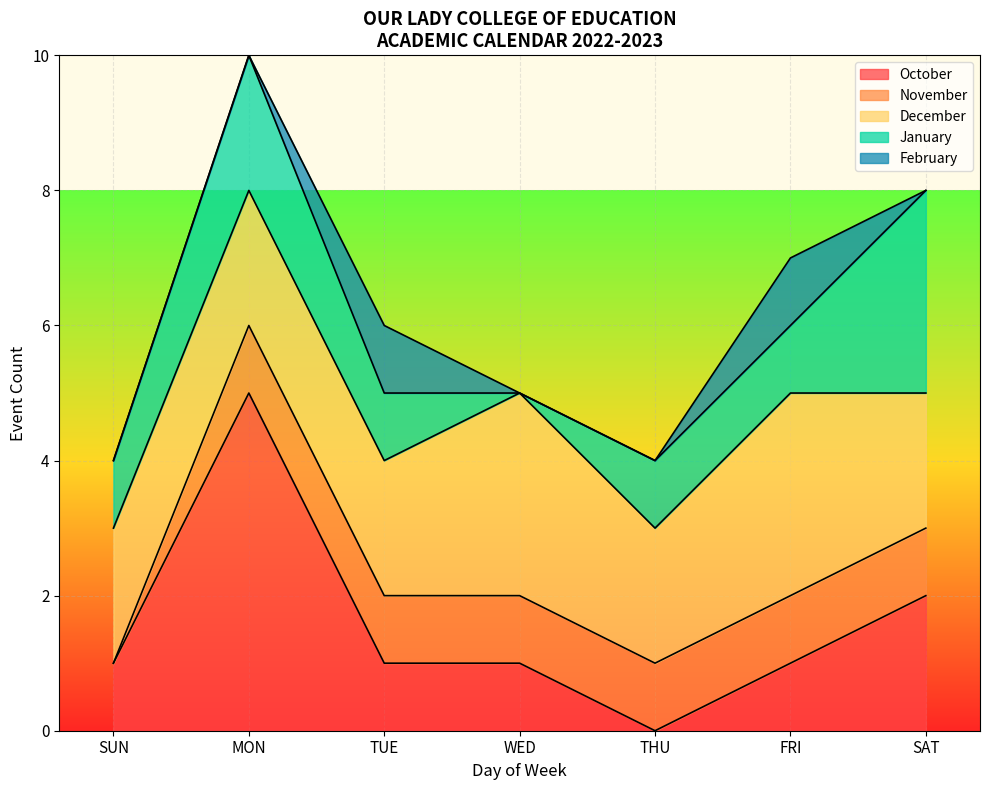

The value of October at TUE is 1. True or false?

True